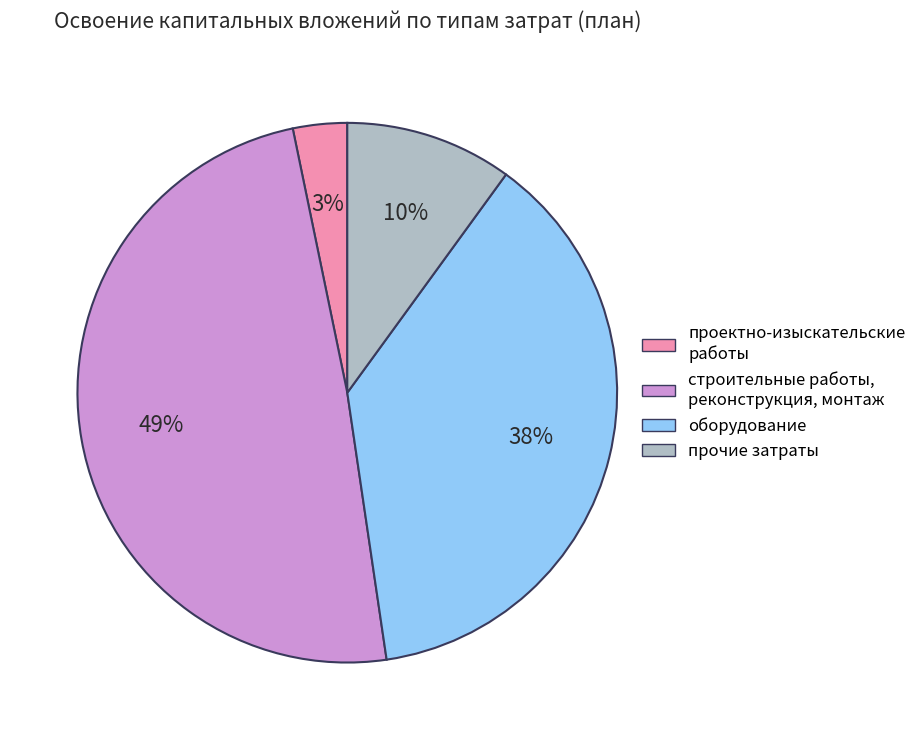

How many slices are in this pie chart?

4